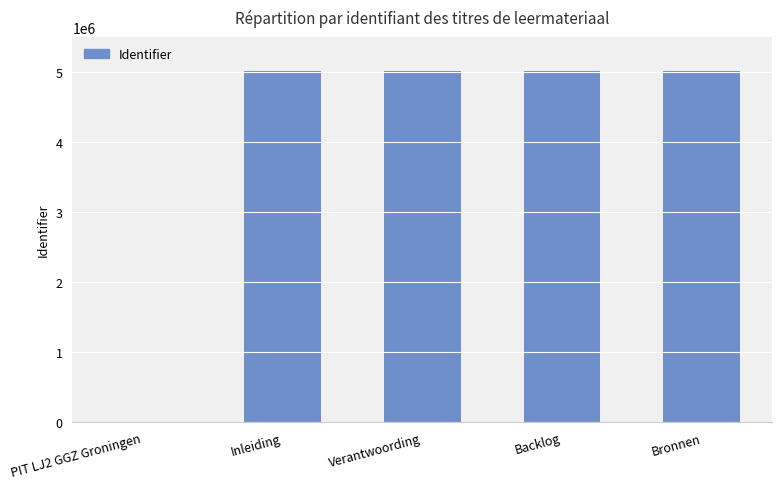

Where is the data nearest to the value 2507156?

Inleiding